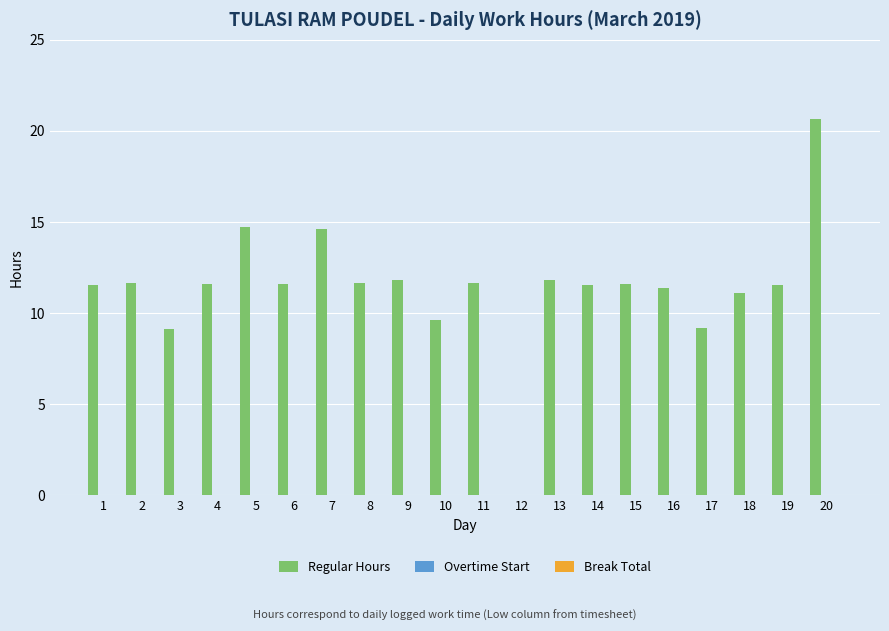

What is the sum of all values?

228.3